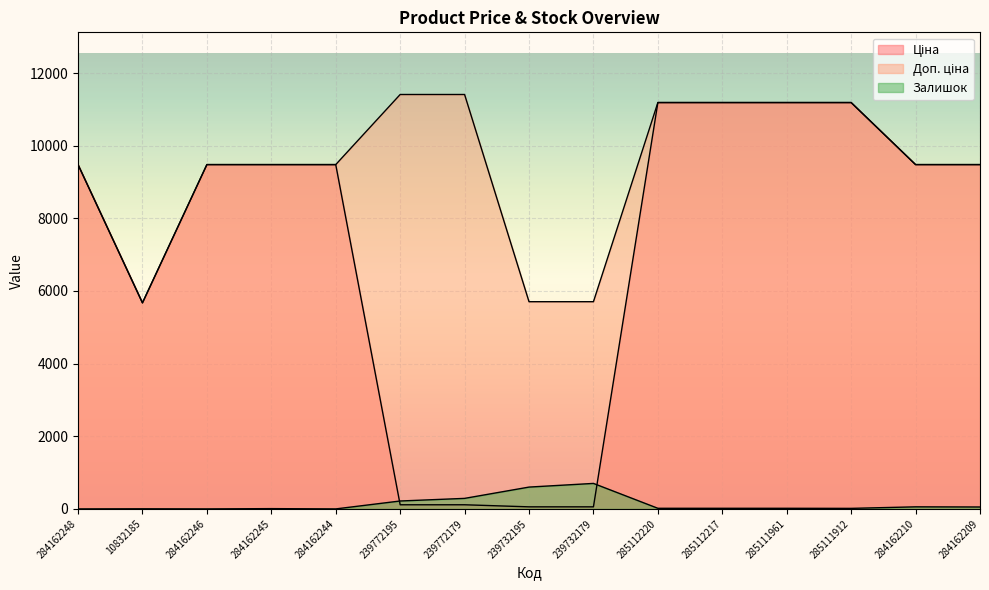

Which series has the largest total across all categories?

Доп. ціна